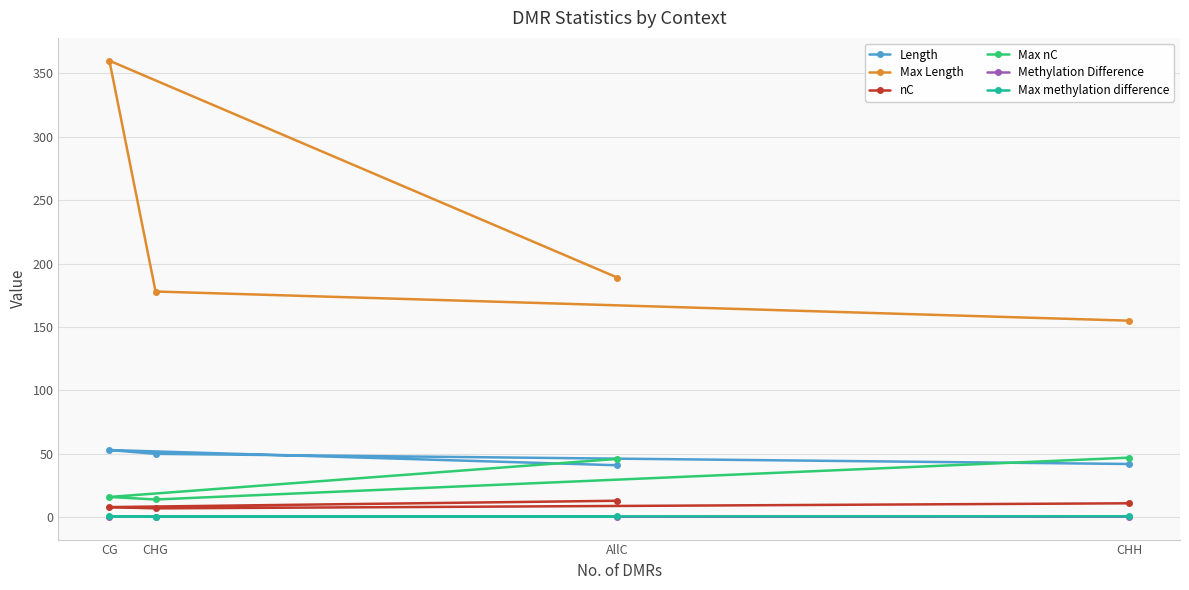

What position from the right is CHG?

3